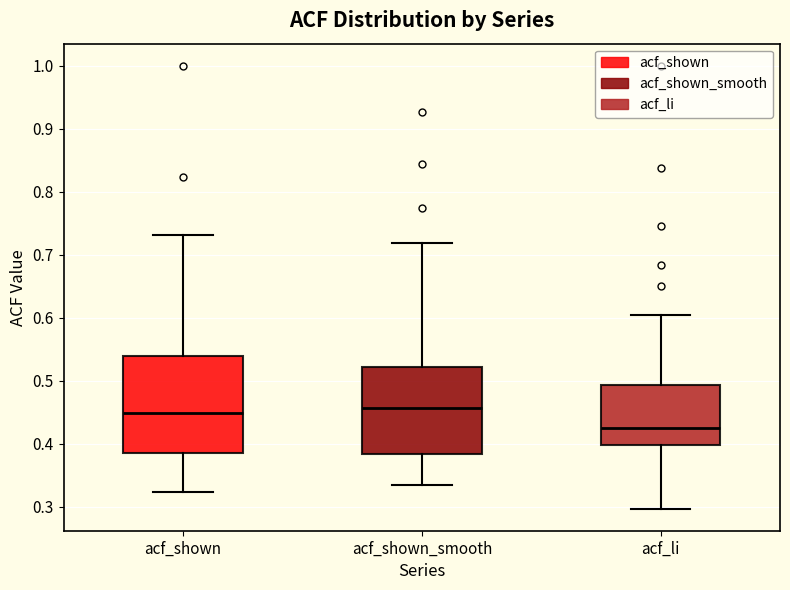

Which box has the lowest median line?

acf_li